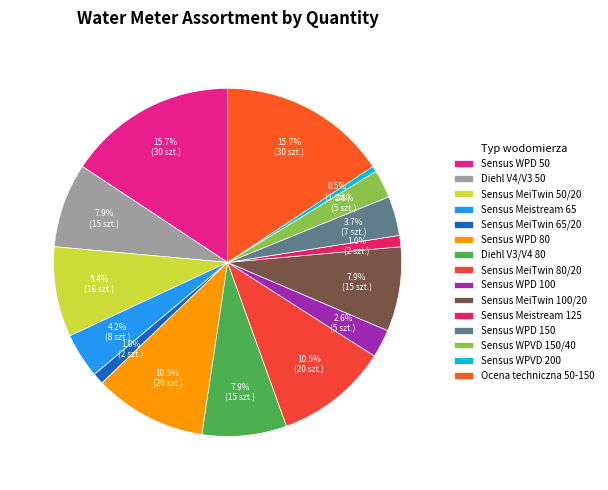

Does Sensus WPVD 150/40 represent more than half of the total?

No